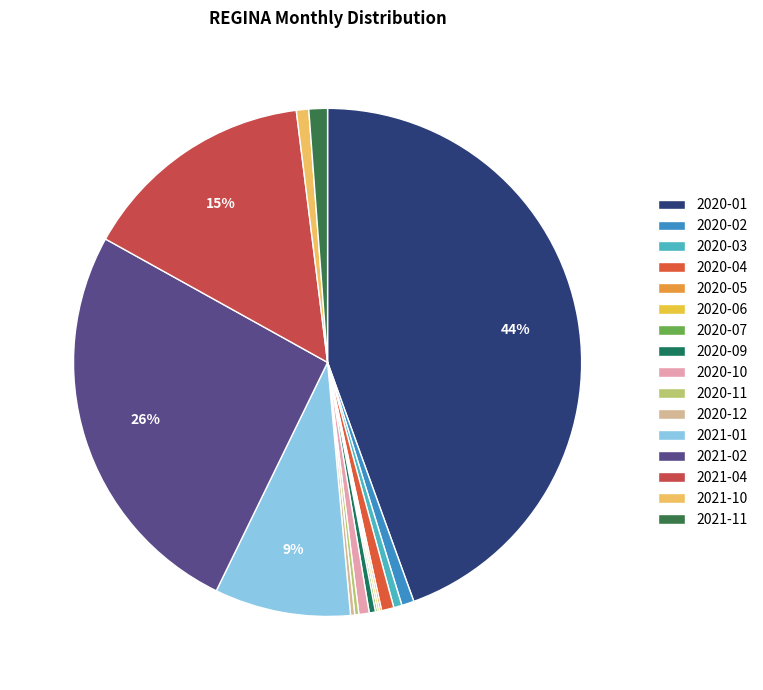

To the nearest percent, what portion does 2021-02 represent?

26%